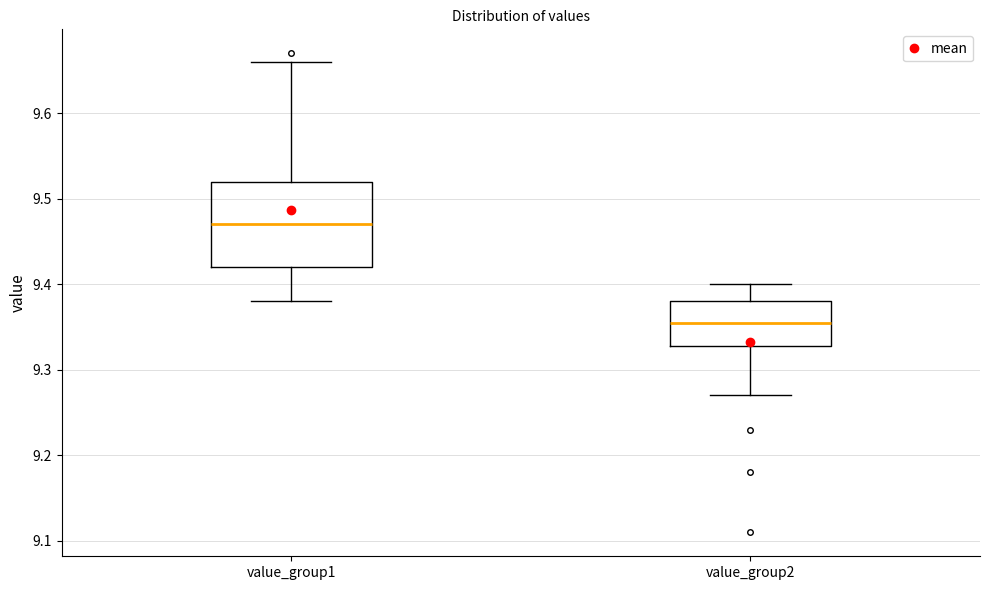

Reading left to right, transcribe this box plot: for each box, give where its median line is, the range the box spans, and where its two whiskers end, as read against the y-axis. The values are not printed on the chart, so give them approximately, as read against the axis.

value_group1: median 9.47, box 9.42 to 9.52, whiskers 9.38 to 9.66
value_group2: median 9.36, box 9.33 to 9.38, whiskers 9.27 to 9.40